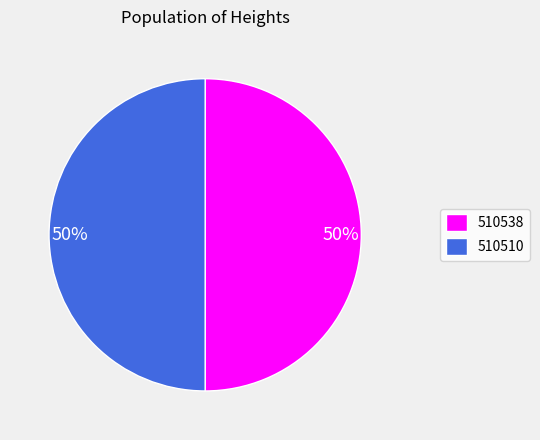

True or false: 510510 accounts for 42% of the total.

False